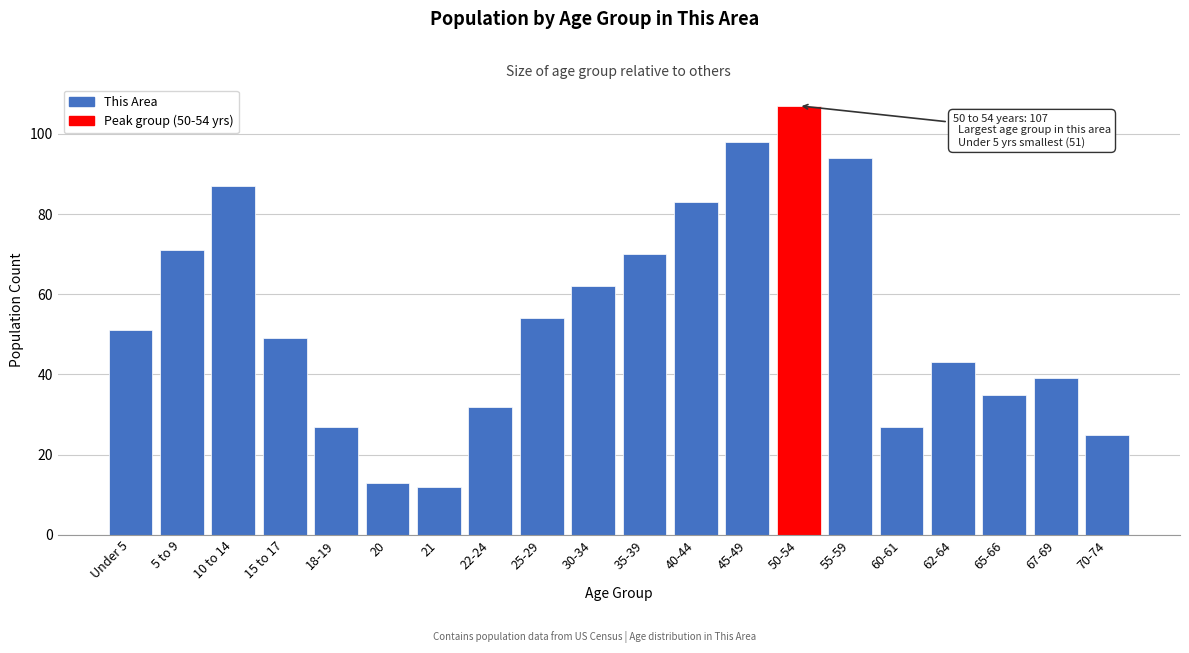

Reading left to right, list all the values displayed in this chart.

51	71	87	49	27	13	12	32	54	62	70	83	98	107	94	27	43	35	39	25